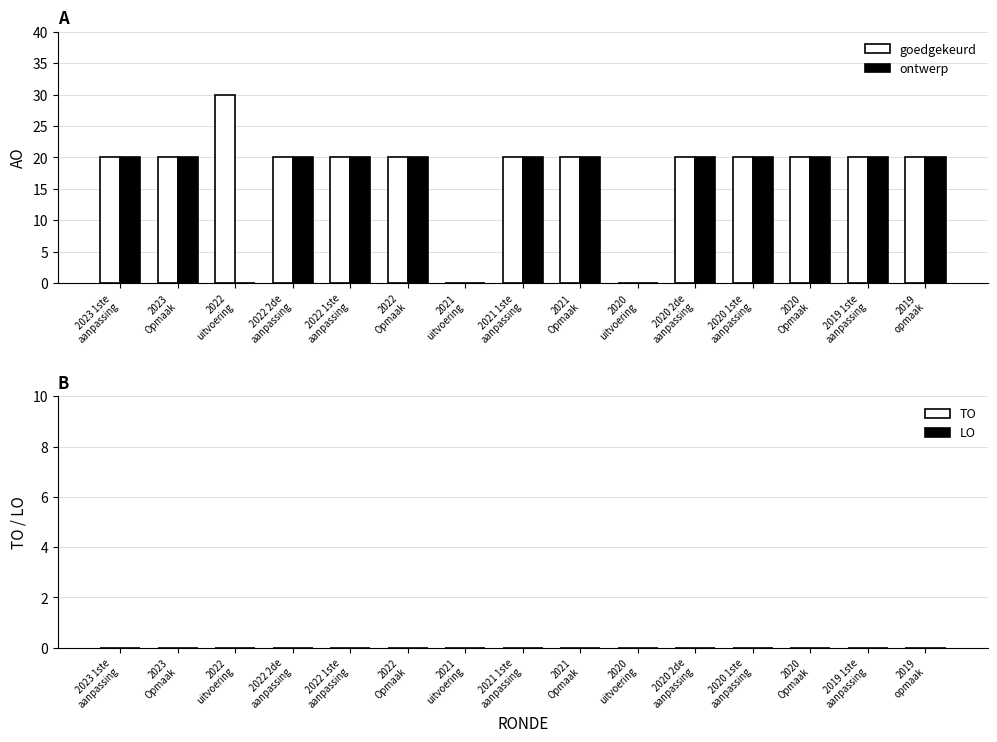

What is the greatest value displayed?

30